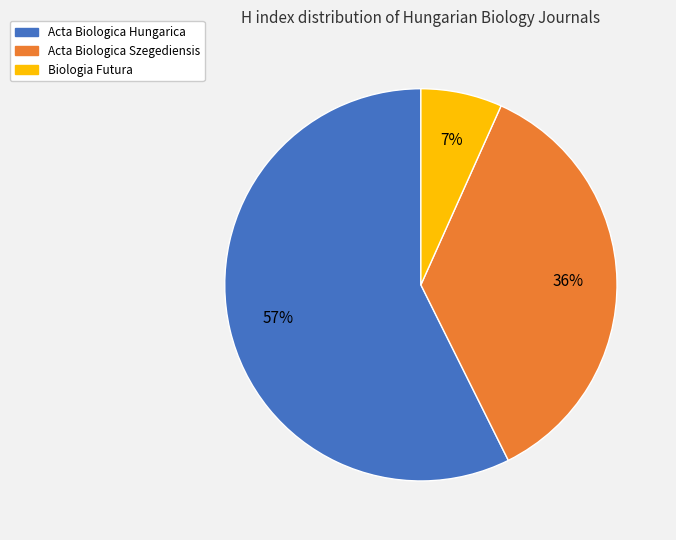

How many slices are in this pie chart?

3